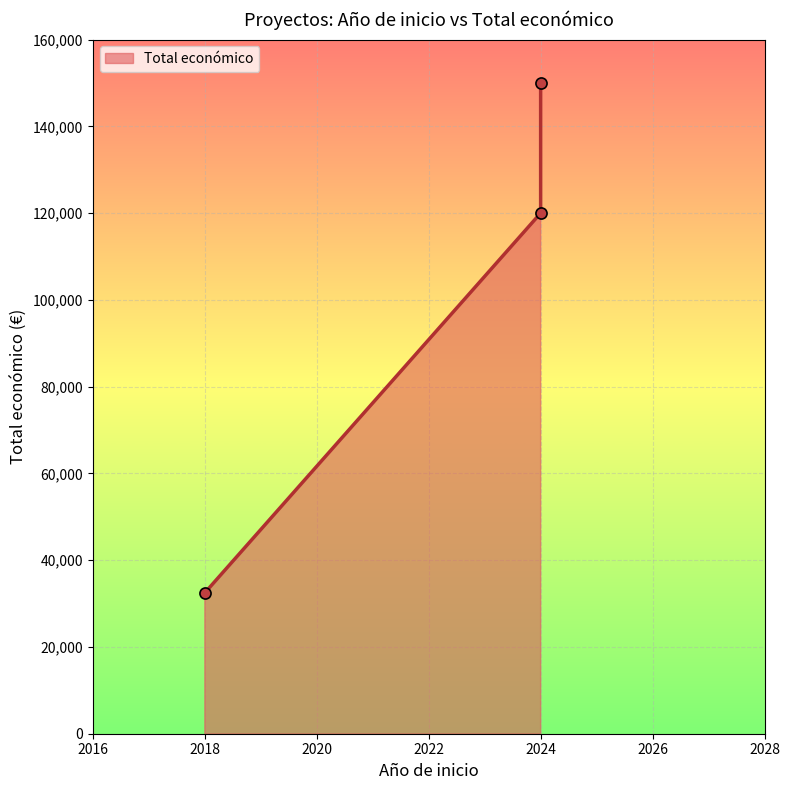

At which label is the value closest to 91240?

2024